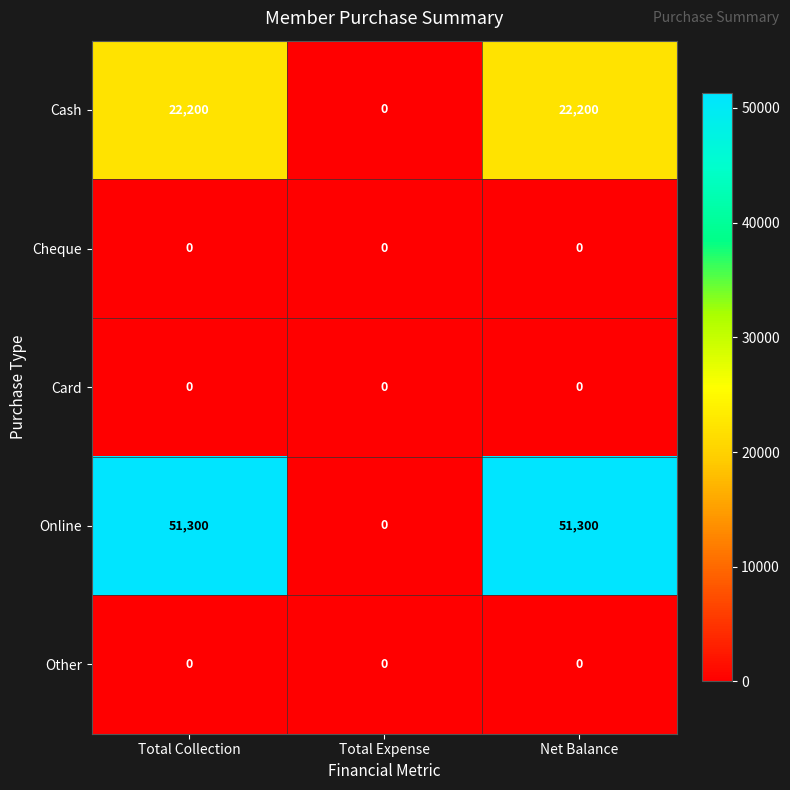

Which series has the largest range (max minus min)?

Online